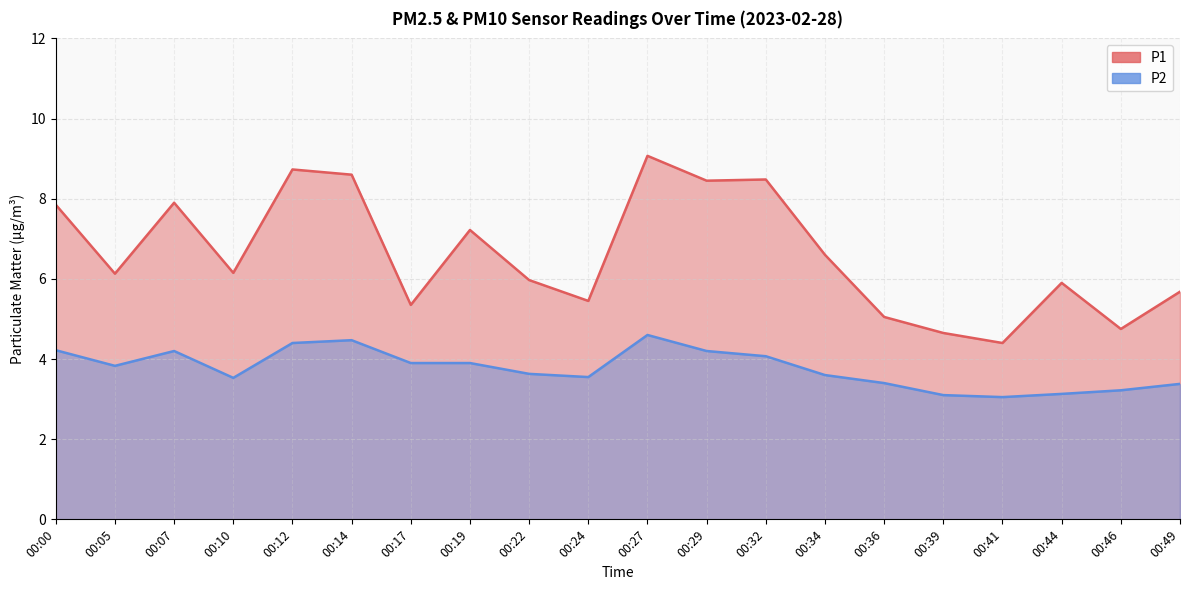

Where is the first local minimum for P1?

00:05